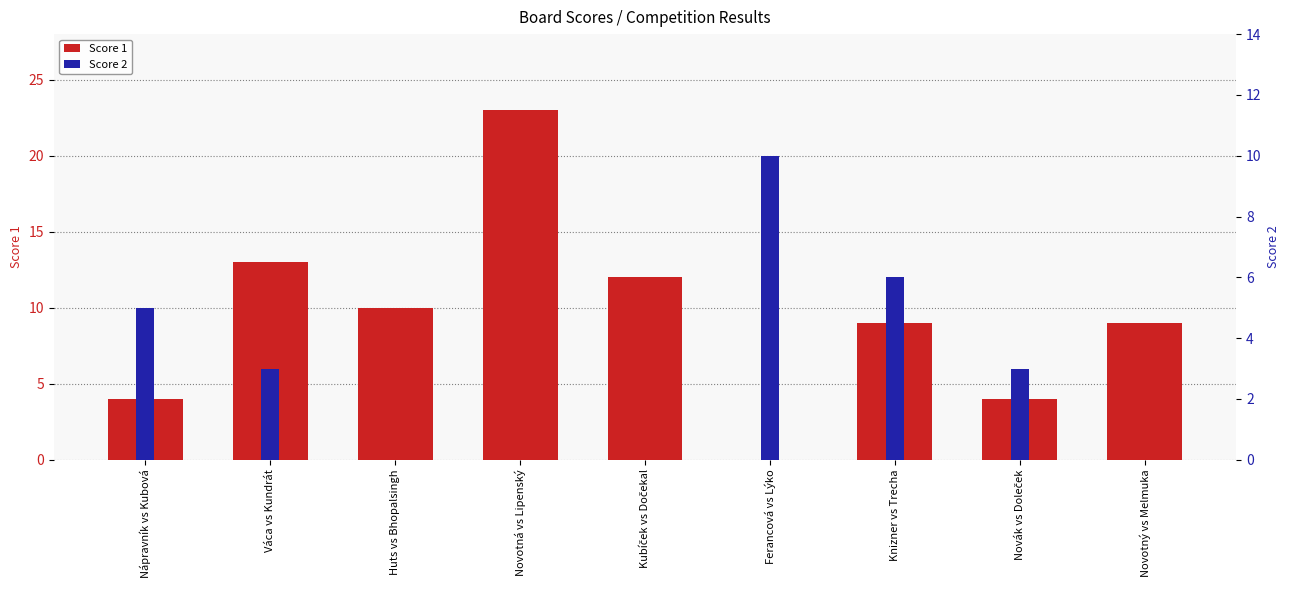

What are all the series names shown in the legend?

Score 1, Score 2